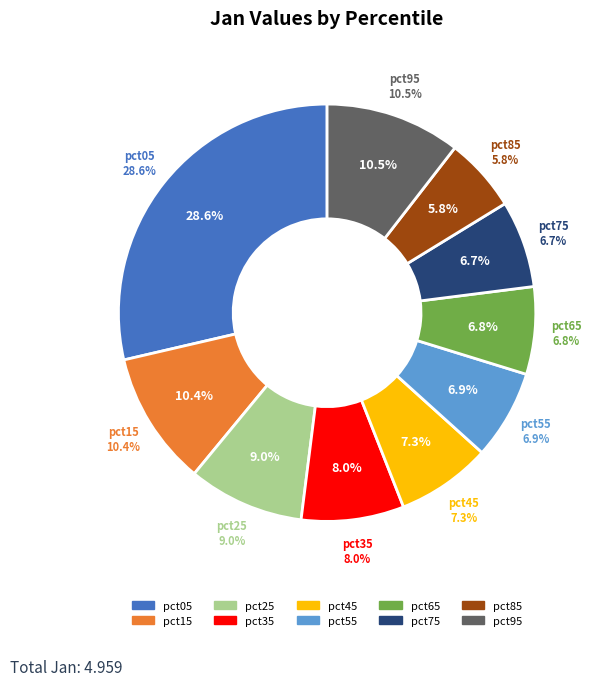

How many segments does this pie chart have?

10